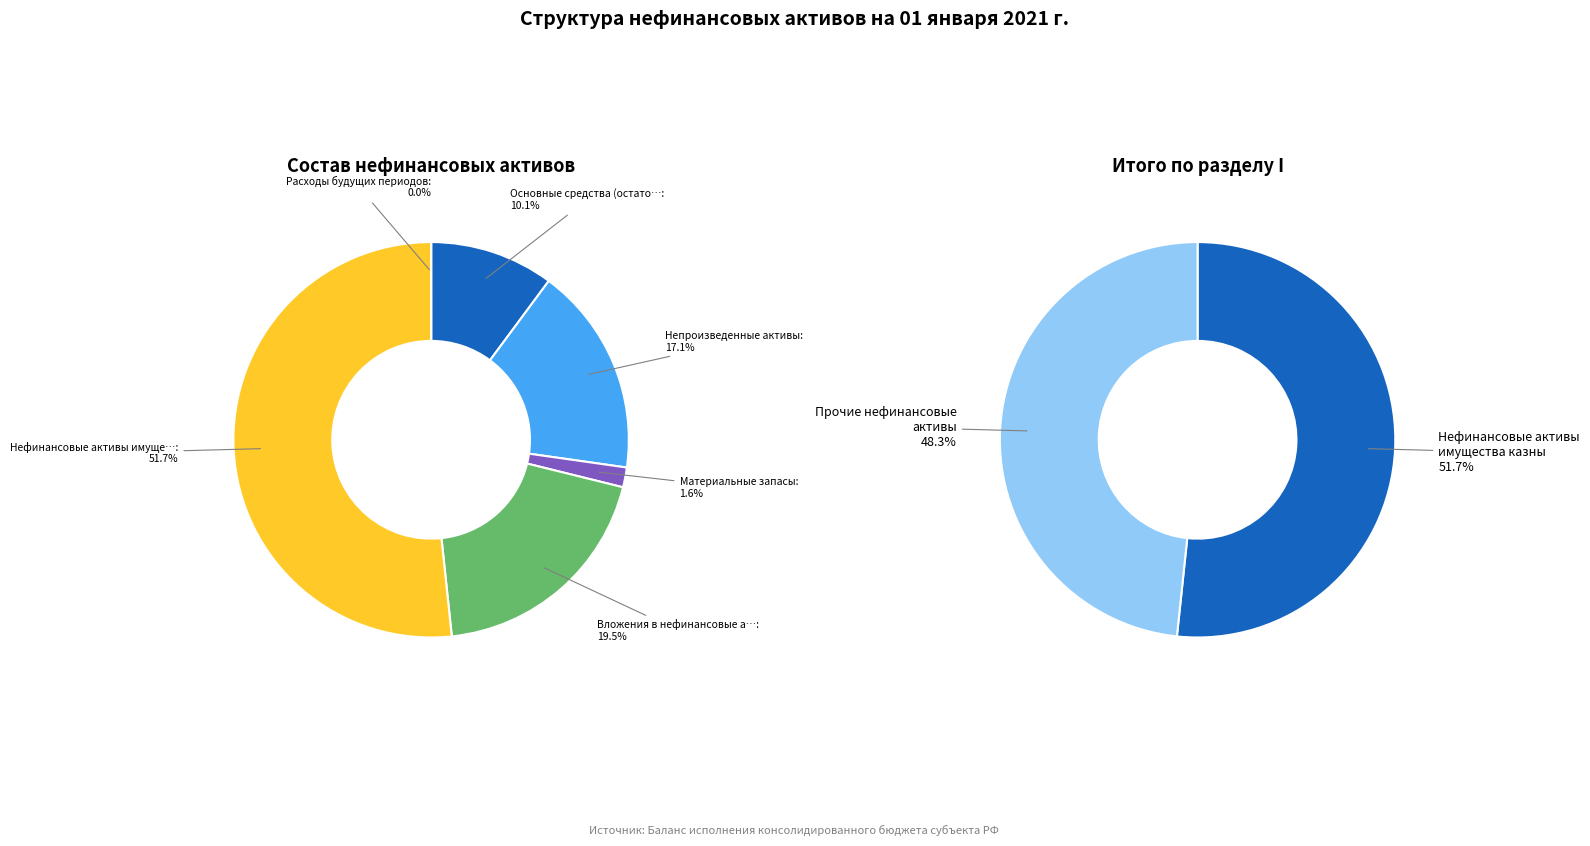

Which category accounts for the majority?

Нефинансовые активы имущества казны